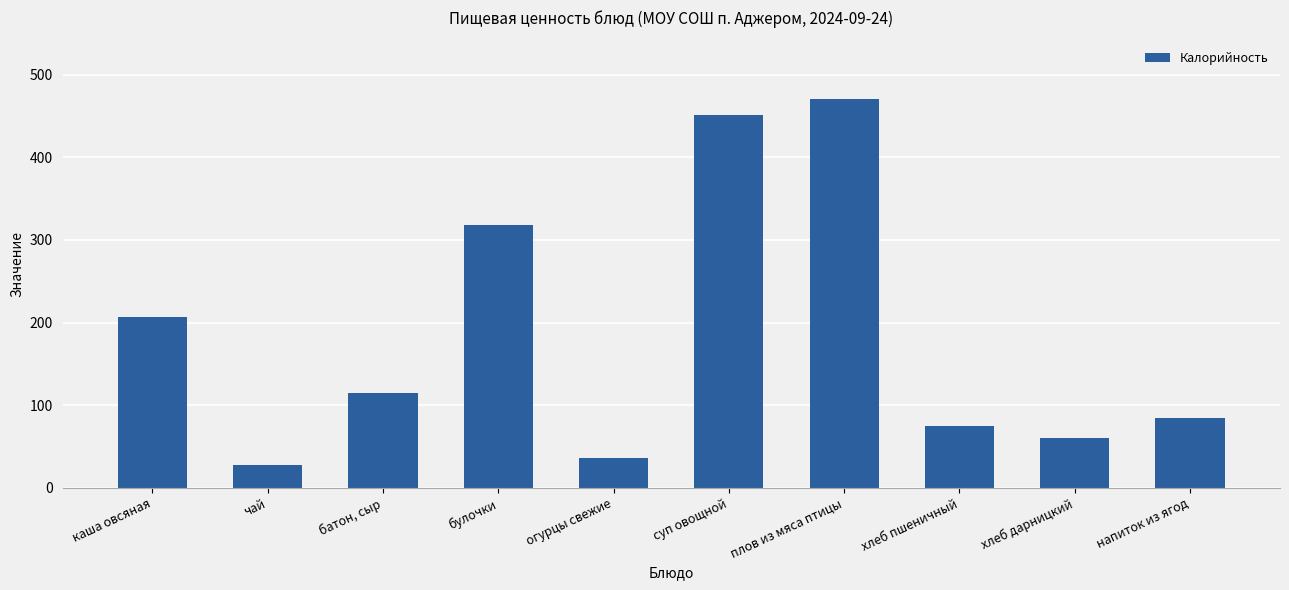

What is the greatest value displayed?

471